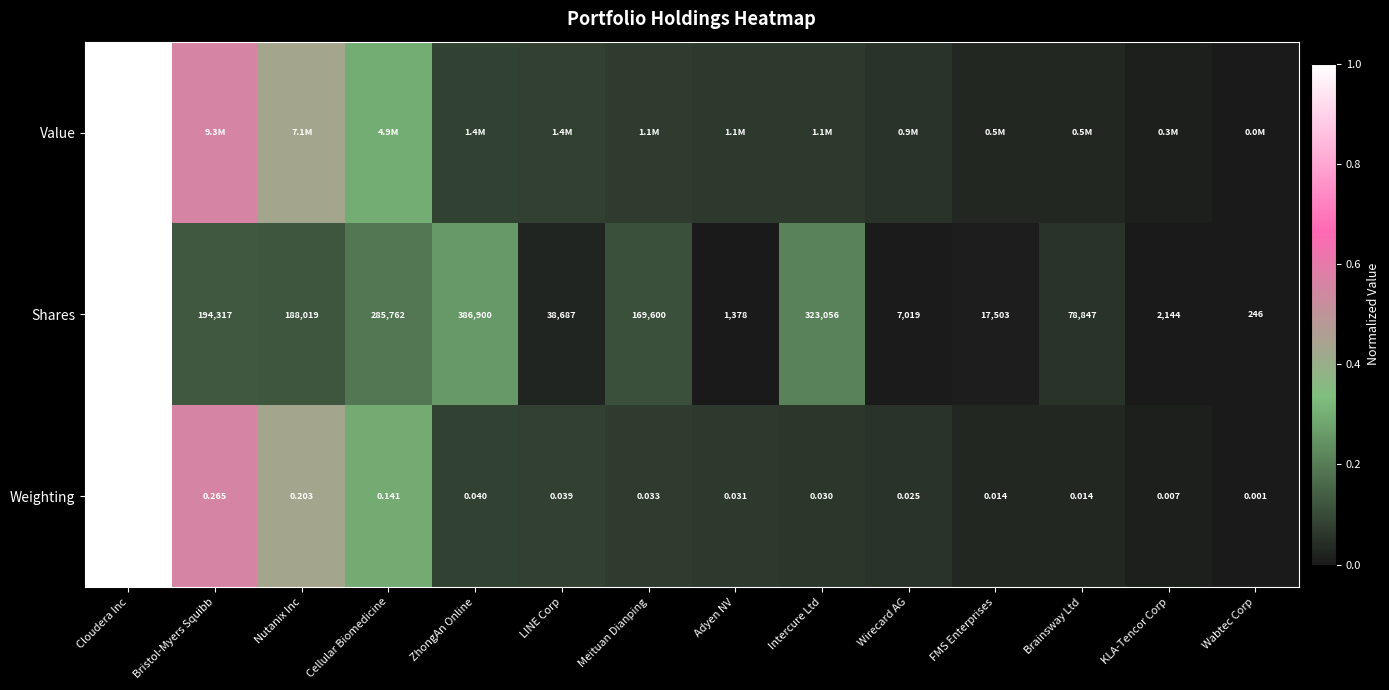

Is the value of Shares at Intercure Ltd greater than the value of Weighting at Adyen NV?

Yes